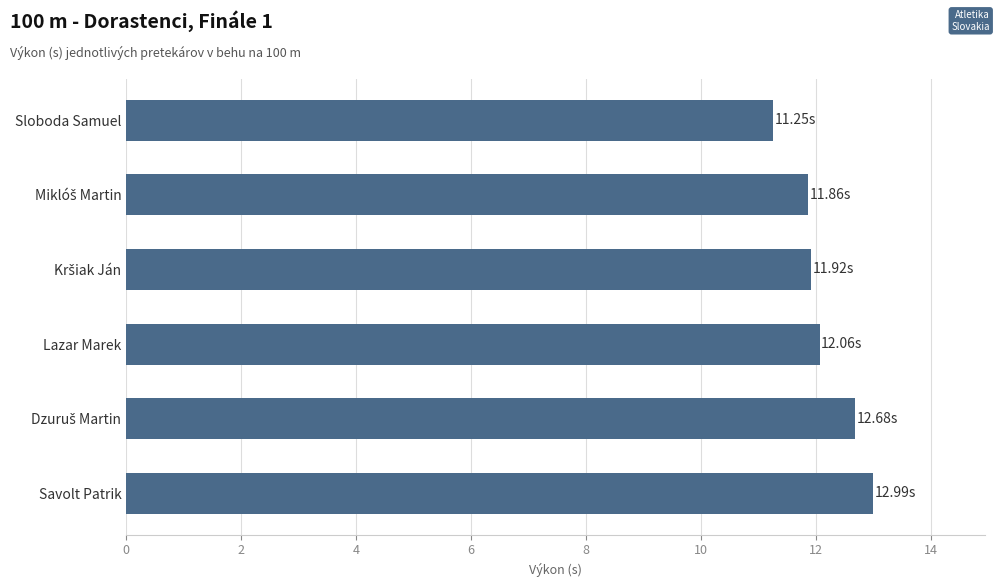

What is the difference between the maximum and minimum values?

1.7